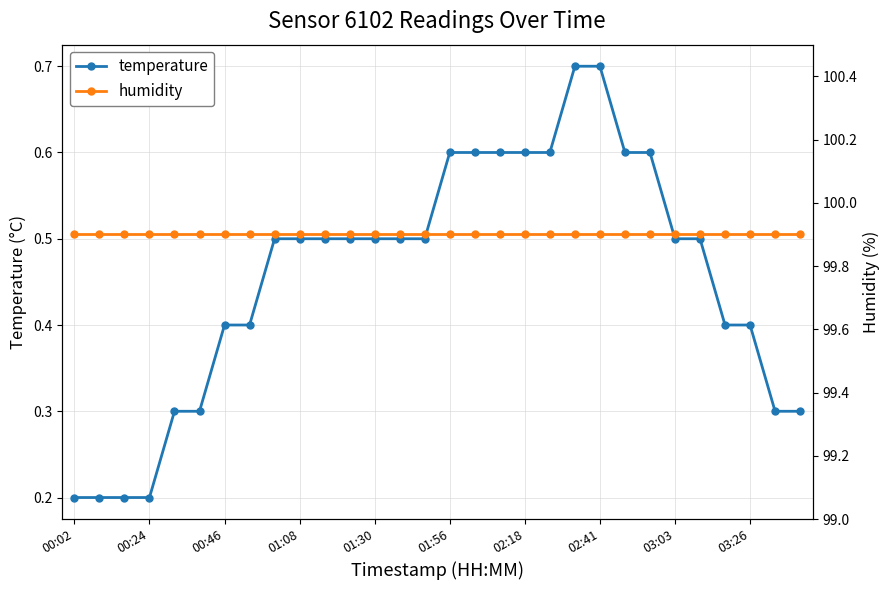

How many temperature values are between 0 and 1?

30